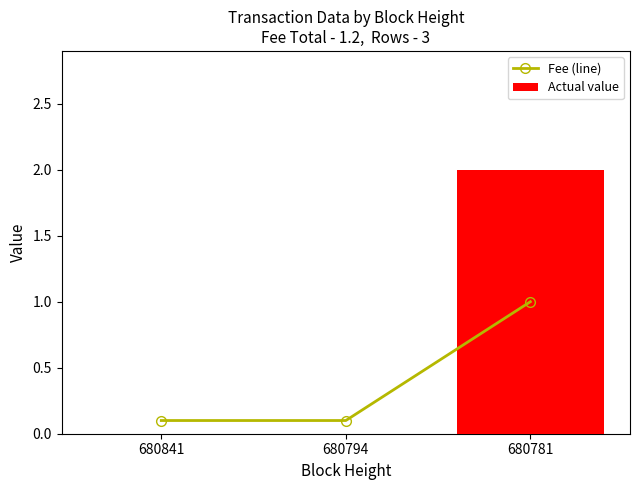

Reading left to right, extract all data points from this chart.

Fee (line): 0.1	0.1	1.0
Actual value: 0.0	0.0	2.0